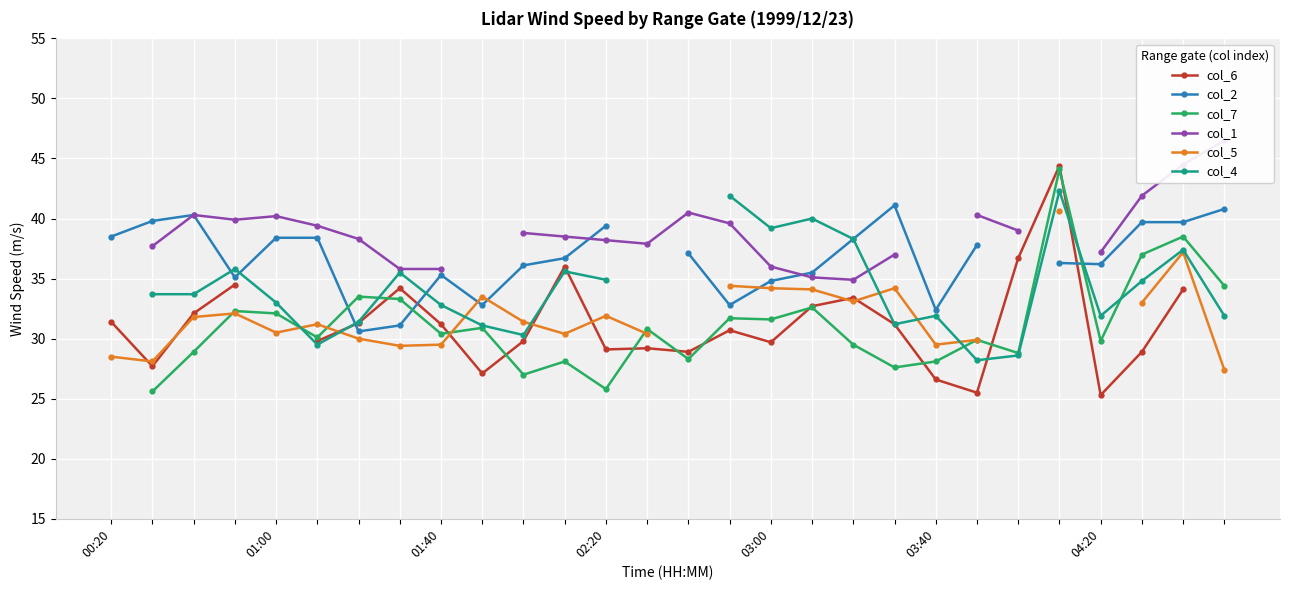

Is the value of col_2 at 00:20 greater than the value of col_5 at 00:20?

Yes